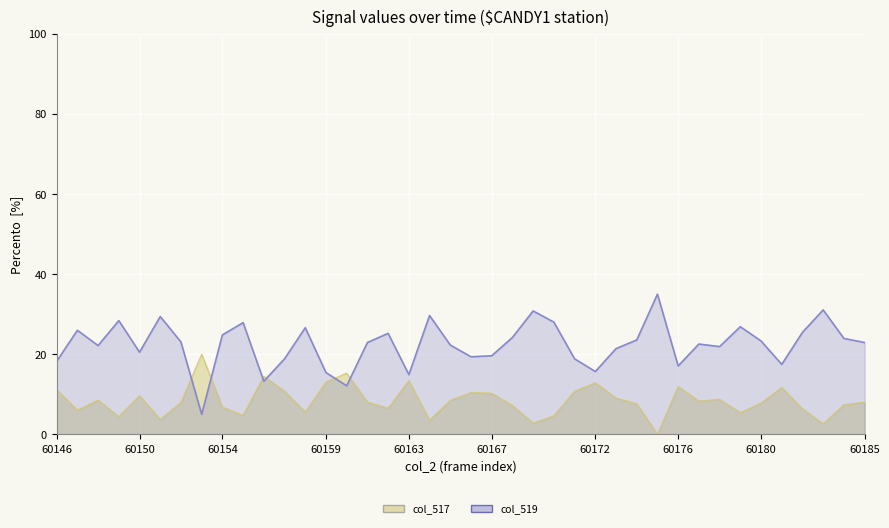

Rank the categories by col_519 value from highest to lowest.

60175, 60183, 60169, 60164, 60151, 60149, 60170, 60155, 60179, 60158, 60147, 60182, 60162, 60154, 60168, 60184, 60174, 60180, 60152, 60161, 60185, 60177, 60165, 60148, 60178, 60173, 60150, 60167, 60166, 60157, 60171, 60146, 60181, 60176, 60172, 60159, 60163, 60156, 60160, 60153